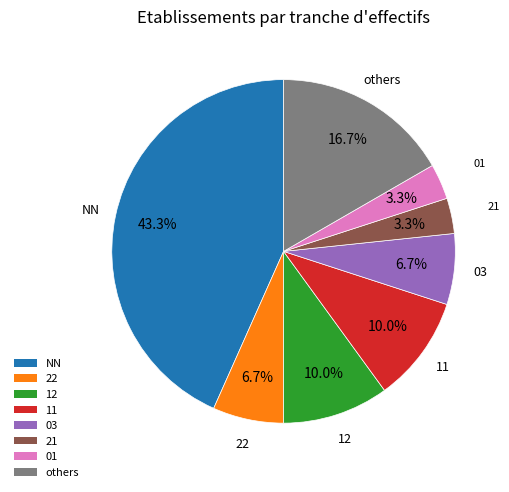

What is the largest slice in the pie chart?

NN